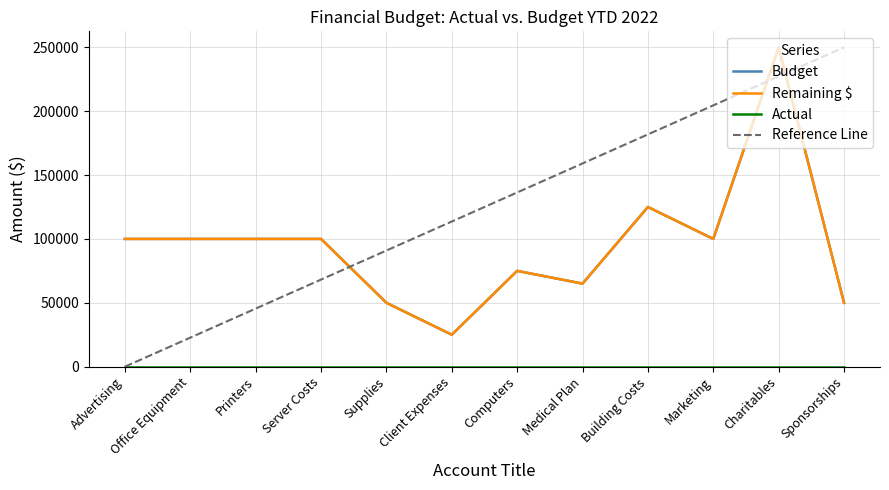

Does the chart display data point markers on the line(s)?

No